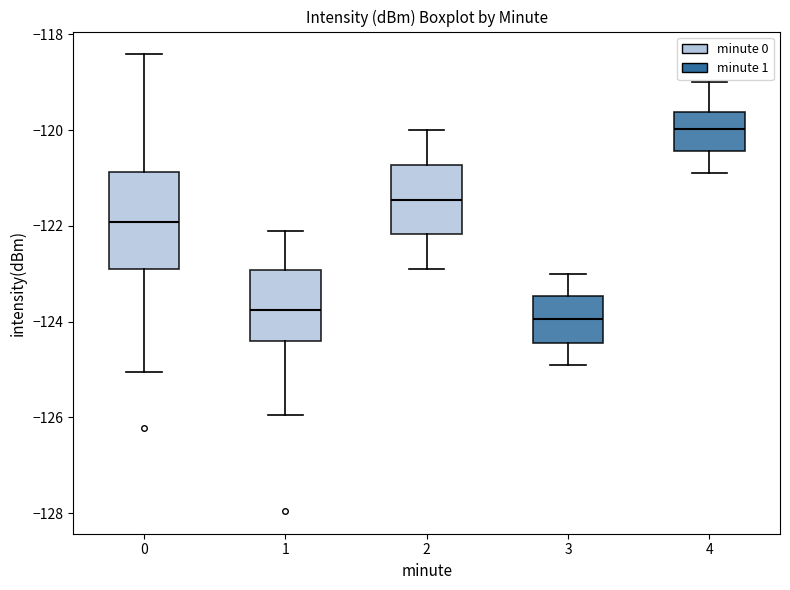

Reading left to right, transcribe this box plot: for each box, give where its median line is, the range the box spans, and where its two whiskers end, as read against the y-axis. The values are not printed on the chart, so give them approximately, as read against the axis.

0: median -122.0, box -122.8 to -120.8, whiskers -125.0 to -118.4
1: median -123.8, box -124.4 to -123.0, whiskers -126.0 to -122.0
2: median -121.4, box -122.2 to -120.8, whiskers -122.8 to -120.0
3: median -124.0, box -124.4 to -123.4, whiskers -124.8 to -123.0
4: median -120.0, box -120.4 to -119.6, whiskers -120.8 to -119.0